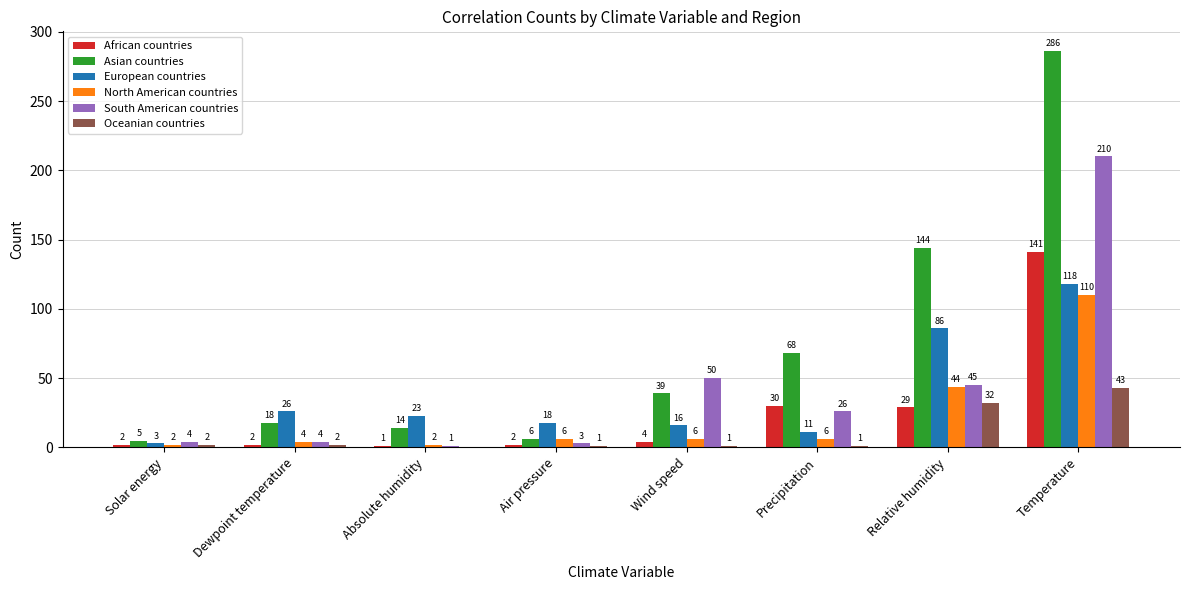

True or false: European countries has a value of 204 at Temperature.

False